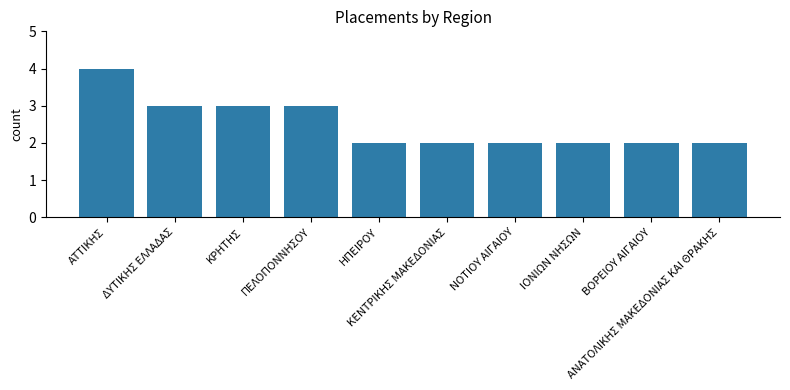

True or false: the data shows 3 at ΝΟΤΙΟΥ ΑΙΓΑΙΟΥ.

False